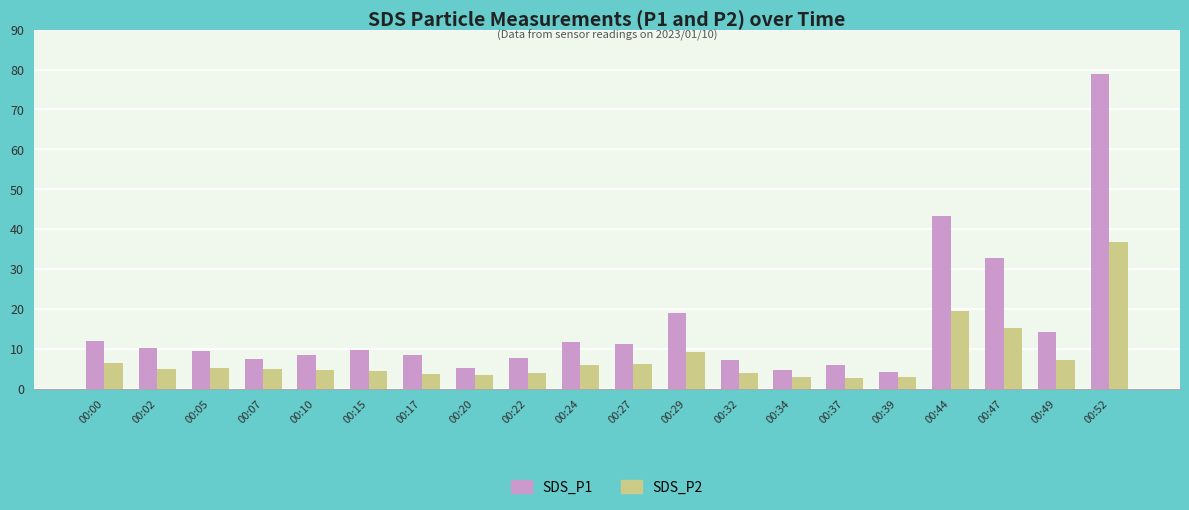

What is the total value across all series at 00:10?

13.3